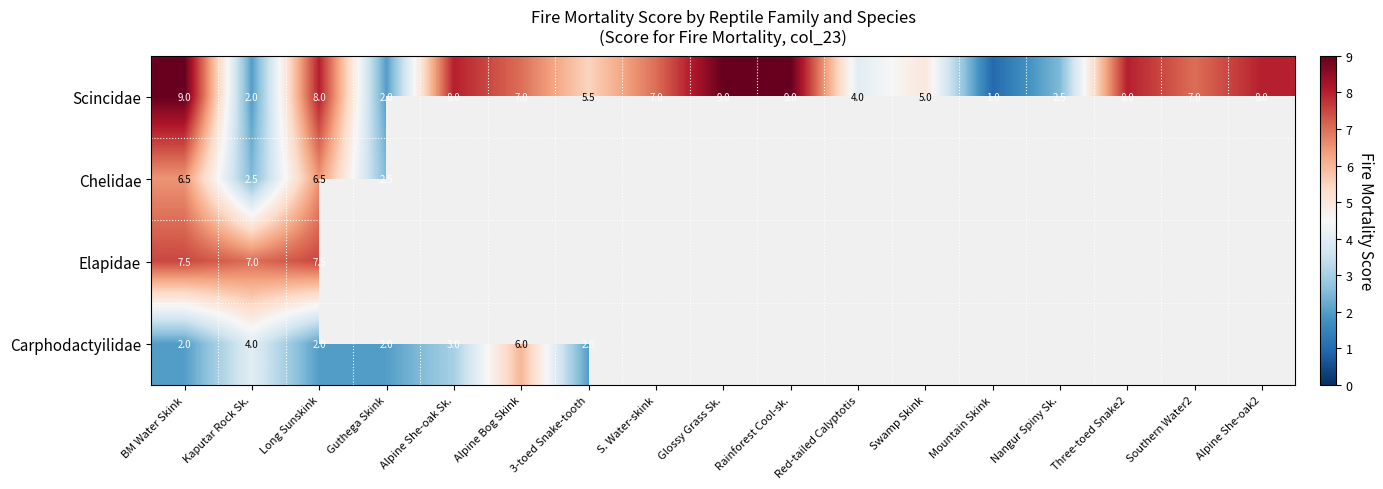

What is the sum of the Scincidae values at Guthega Skink and Swamp Skink?

7.0